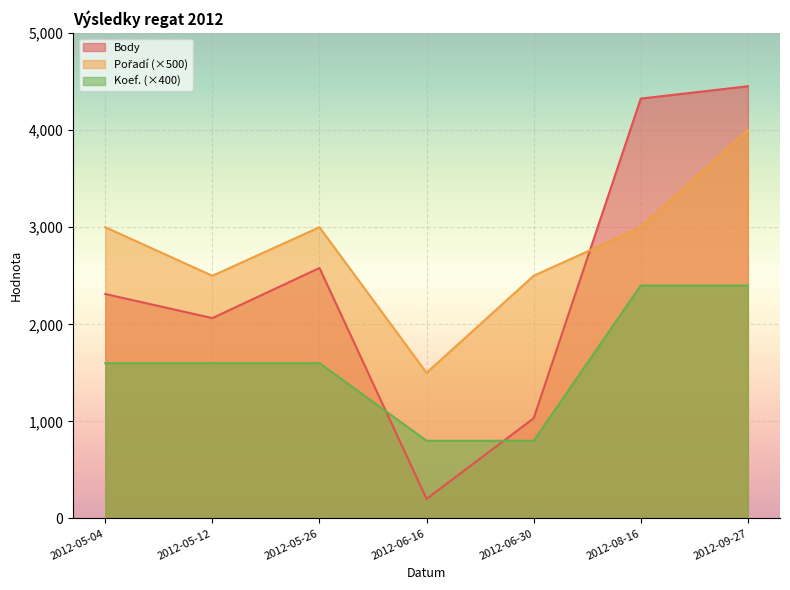

How many data points does each series have?

7